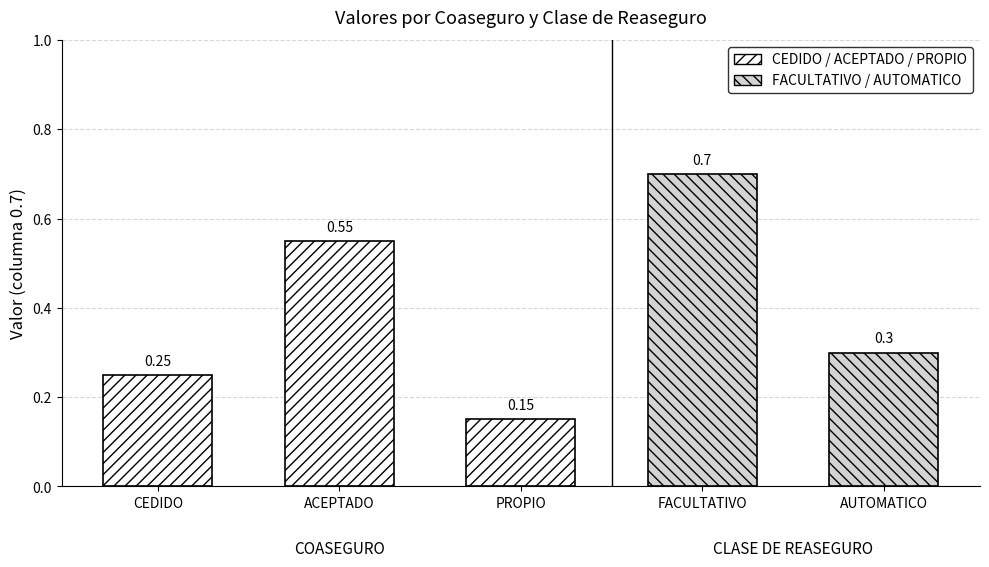

What is the minimum value shown in the chart?

0.1